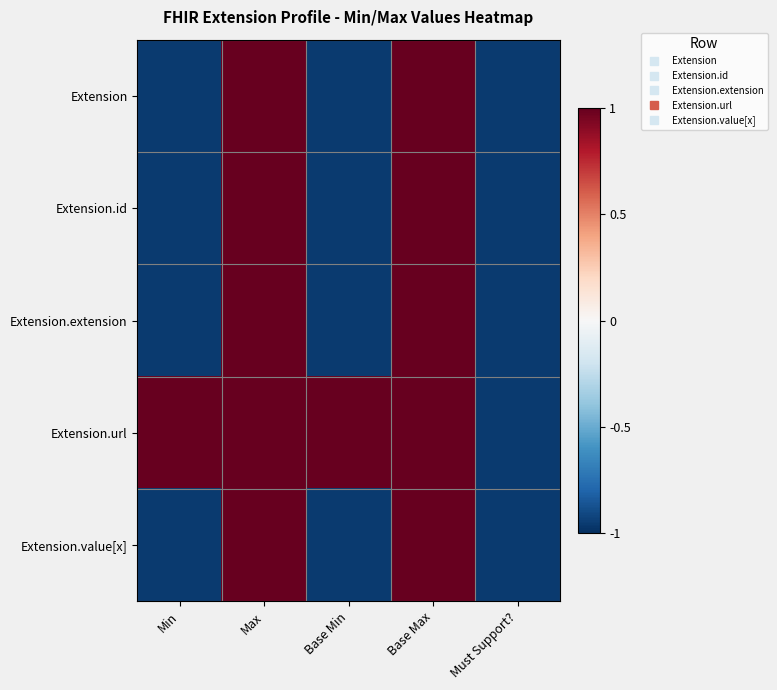

Rank the series at Base Max from highest to lowest value.

Extension, Extension.id, Extension.extension, Extension.url, Extension.value[x]